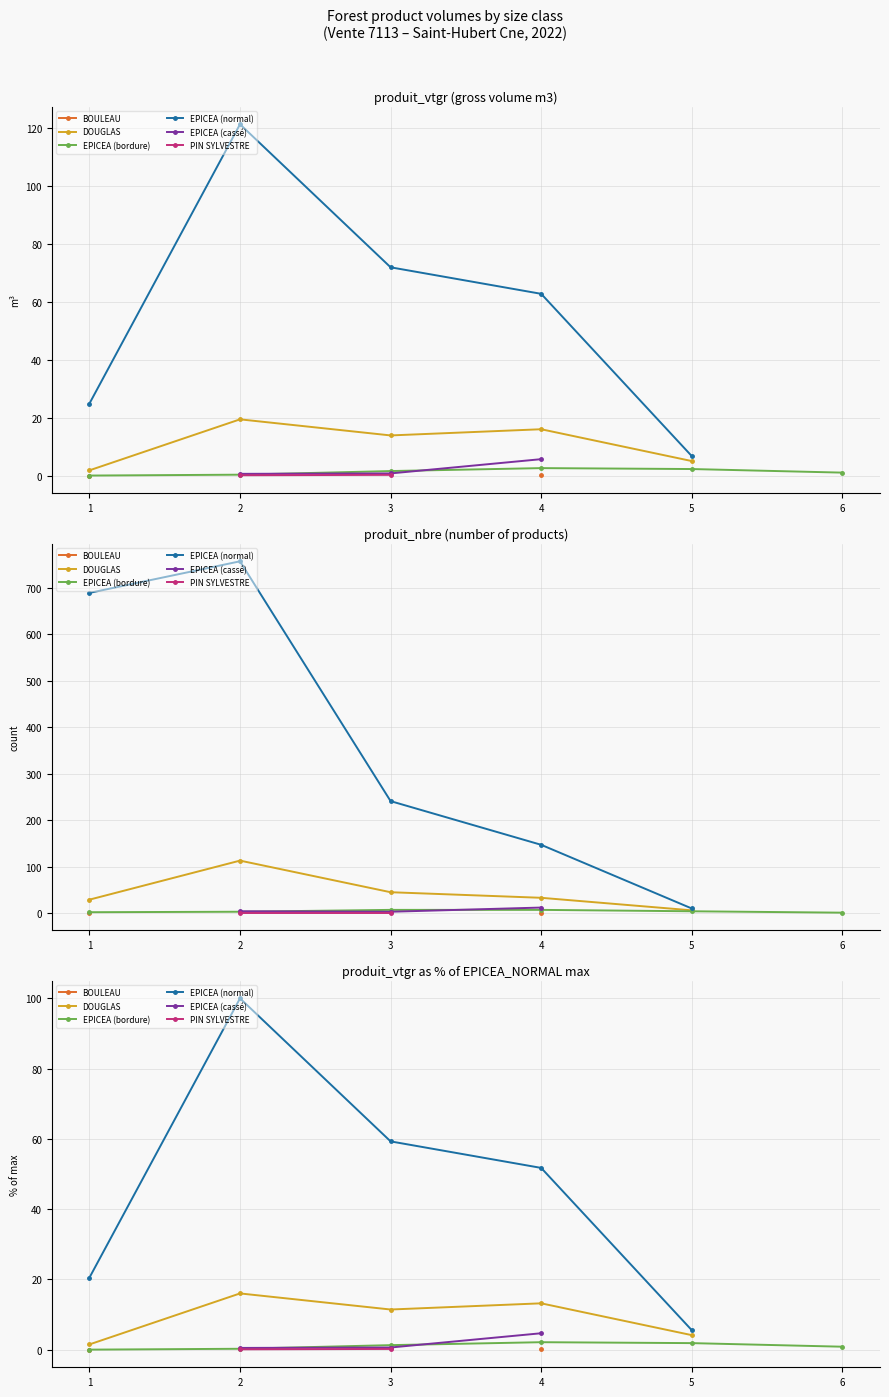

How many values in BOULEAU are above zero?

2